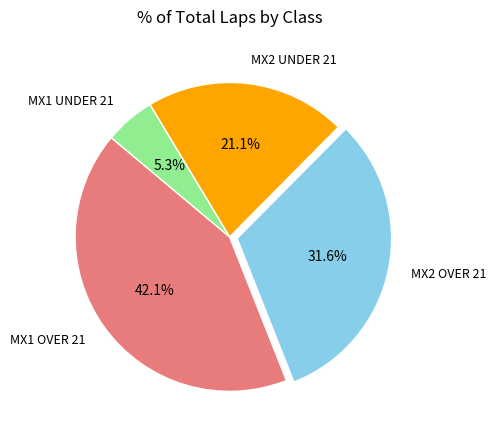

How many segments does this pie chart have?

4